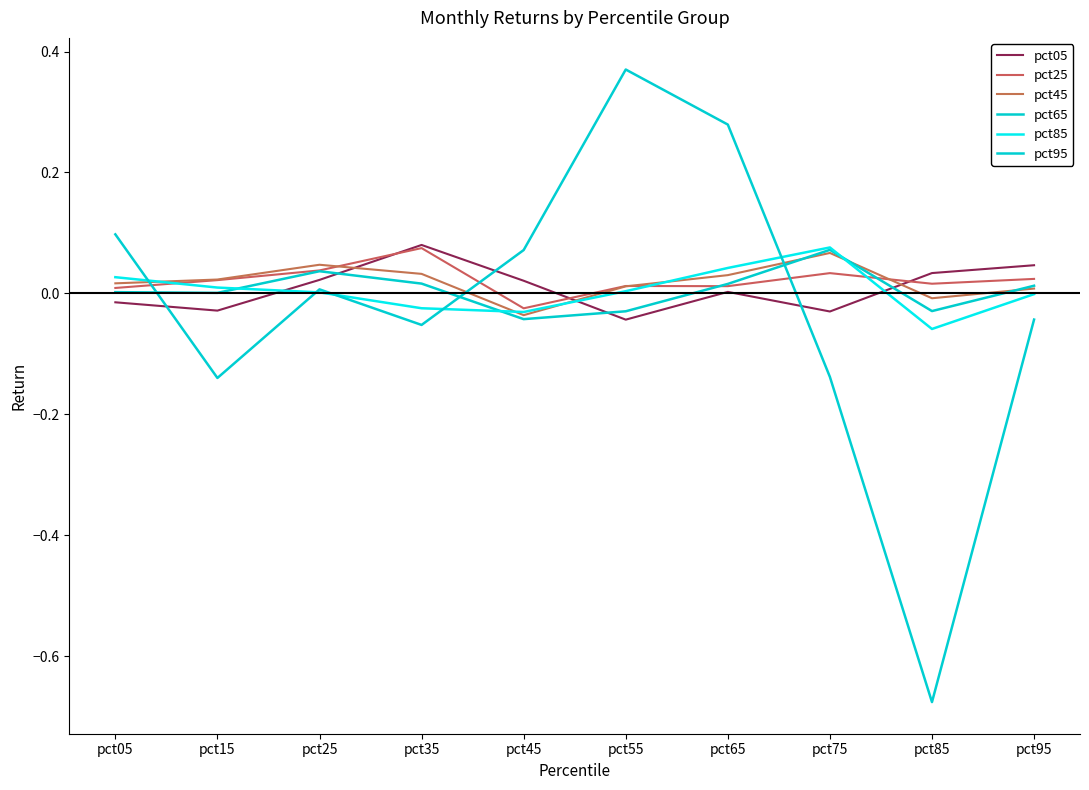

What is the difference between the second highest and minimum values in the pct65 series?

0.1